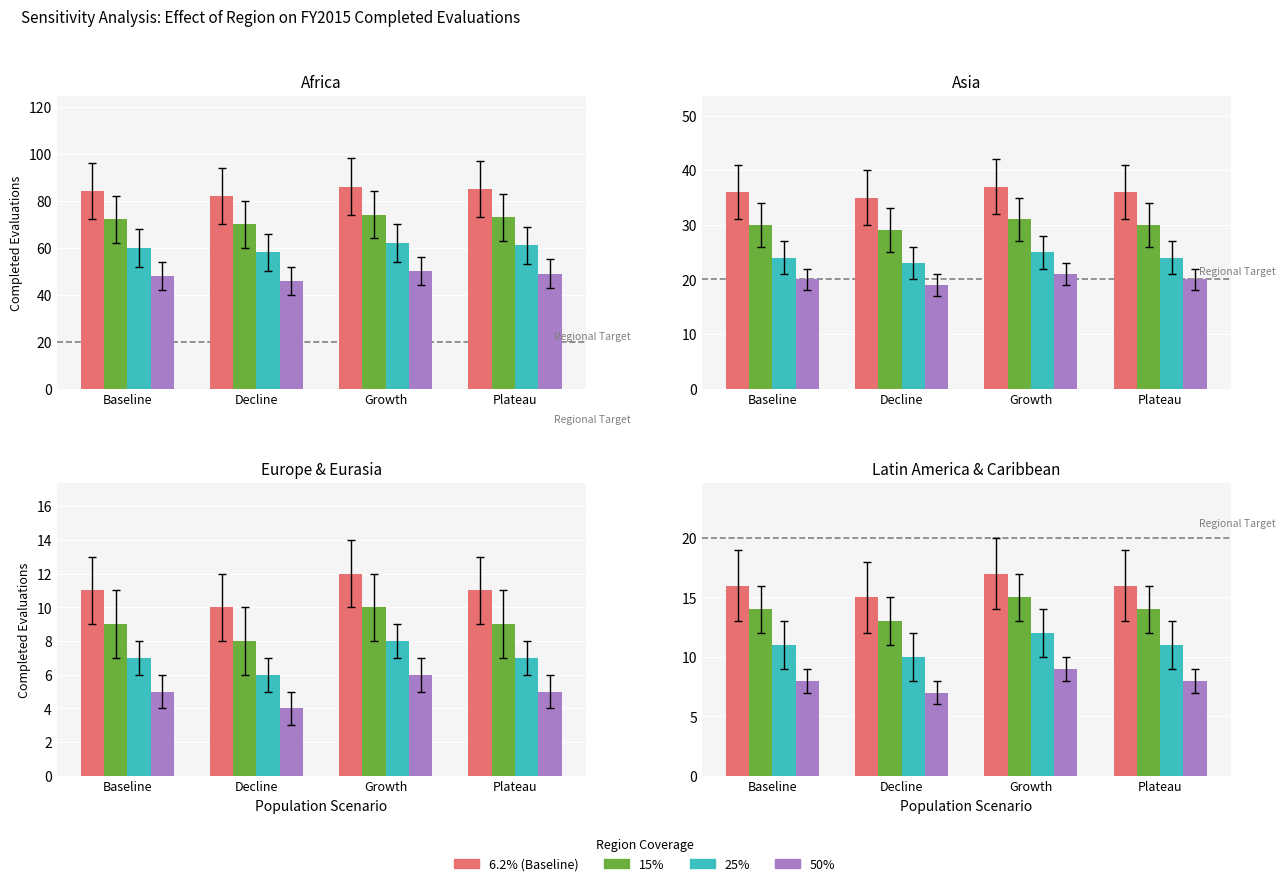

What is the label of the 3rd bar from the left?

Growth